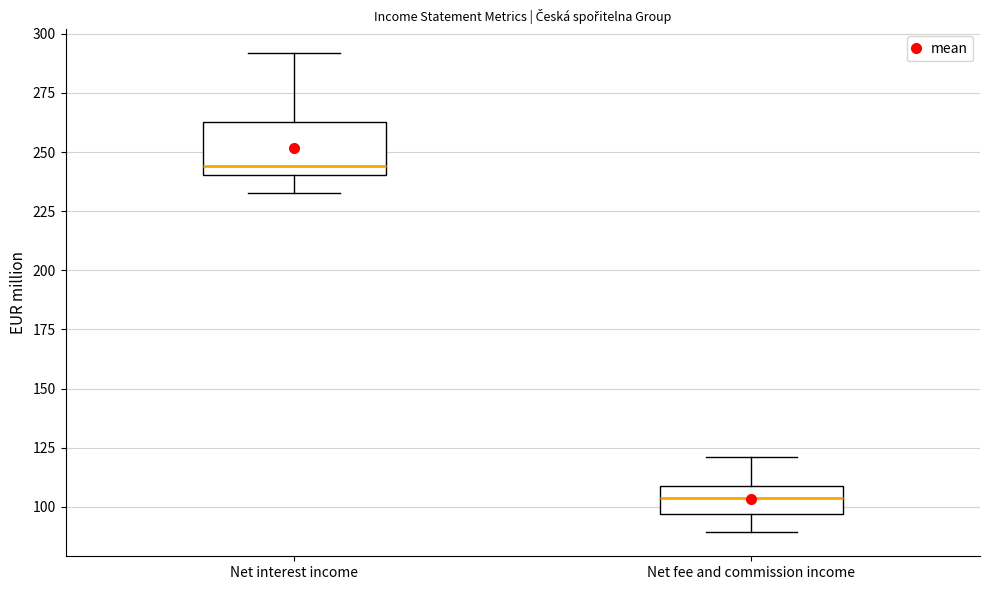

Reading left to right, read every box against the y-axis: the position of its median line, the range the box covers, and the ends of its whiskers. The values are not printed on the chart, so give them approximately, as read against the axis.

Net interest income: median 245, box 240 to 265, whiskers 235 to 290
Net fee and commission income: median 105, box 95 to 110, whiskers 90 to 120